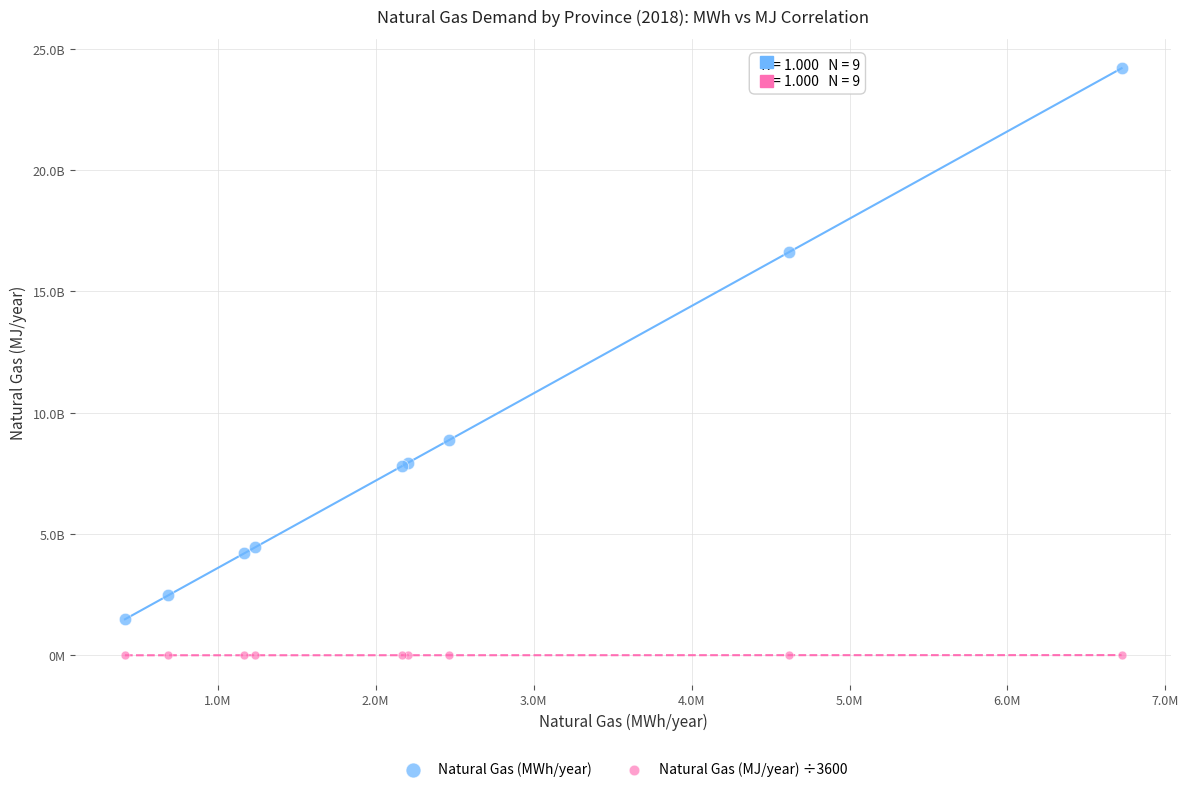

Which series reaches the minimum Y coordinate?

Natural Gas (MJ/year) ÷3600